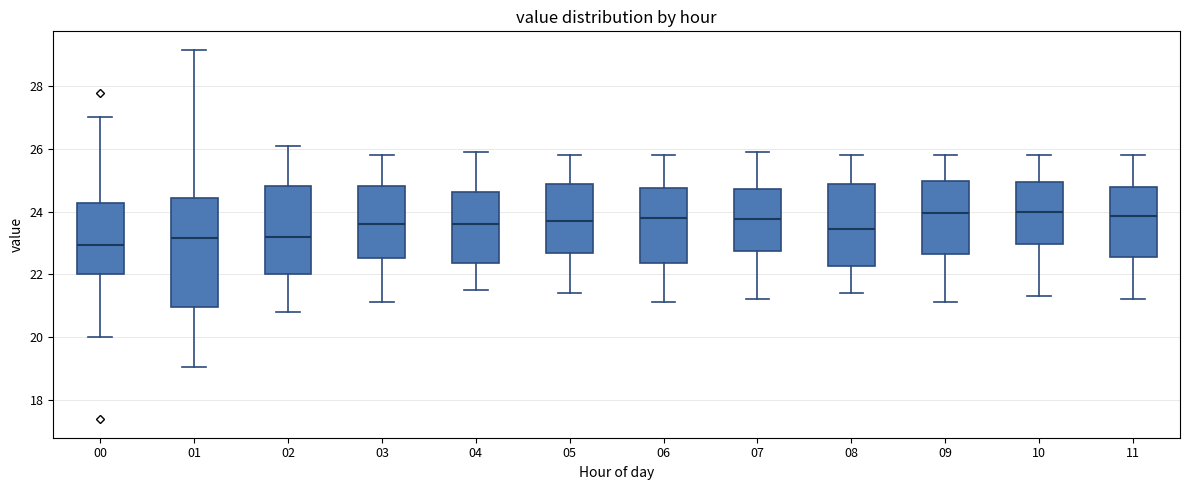

Reading left to right, transcribe this box plot: for each box, give where its median line is, the range the box spans, and where its two whiskers end, as read against the y-axis. The values are not printed on the chart, so give them approximately, as read against the axis.

00: median 23.0, box 22.0 to 24.2, whiskers 20.0 to 27.0
01: median 23.2, box 21.0 to 24.4, whiskers 19.0 to 29.2
02: median 23.2, box 22.0 to 24.8, whiskers 20.8 to 26.2
03: median 23.6, box 22.6 to 24.8, whiskers 21.2 to 25.8
04: median 23.6, box 22.4 to 24.6, whiskers 21.6 to 26.0
05: median 23.8, box 22.6 to 24.8, whiskers 21.4 to 25.8
06: median 23.8, box 22.4 to 24.8, whiskers 21.2 to 25.8
07: median 23.8, box 22.8 to 24.8, whiskers 21.2 to 26.0
08: median 23.4, box 22.2 to 24.8, whiskers 21.4 to 25.8
09: median 24.0, box 22.6 to 25.0, whiskers 21.2 to 25.8
10: median 24.0, box 23.0 to 25.0, whiskers 21.4 to 25.8
11: median 23.8, box 22.6 to 24.8, whiskers 21.2 to 25.8